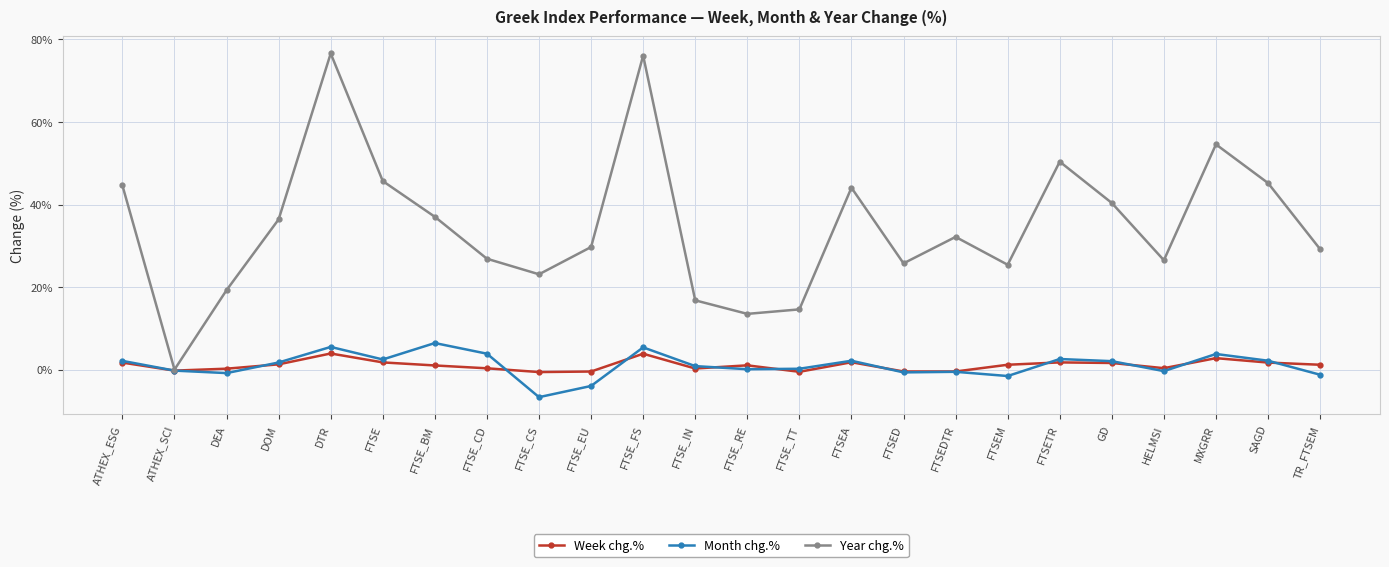

How many categories are shown in the chart?

24